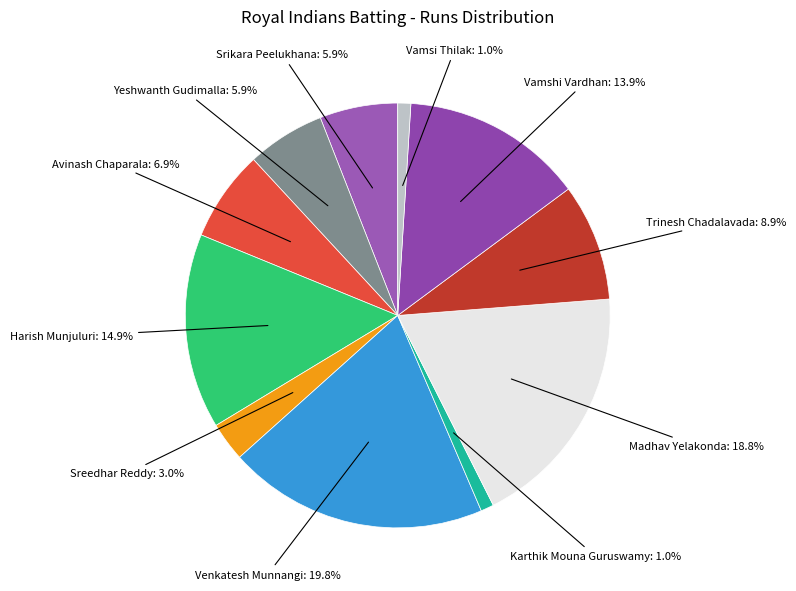

The Madhav Yelakonda slice represents 19% of the pie. True or false?

True